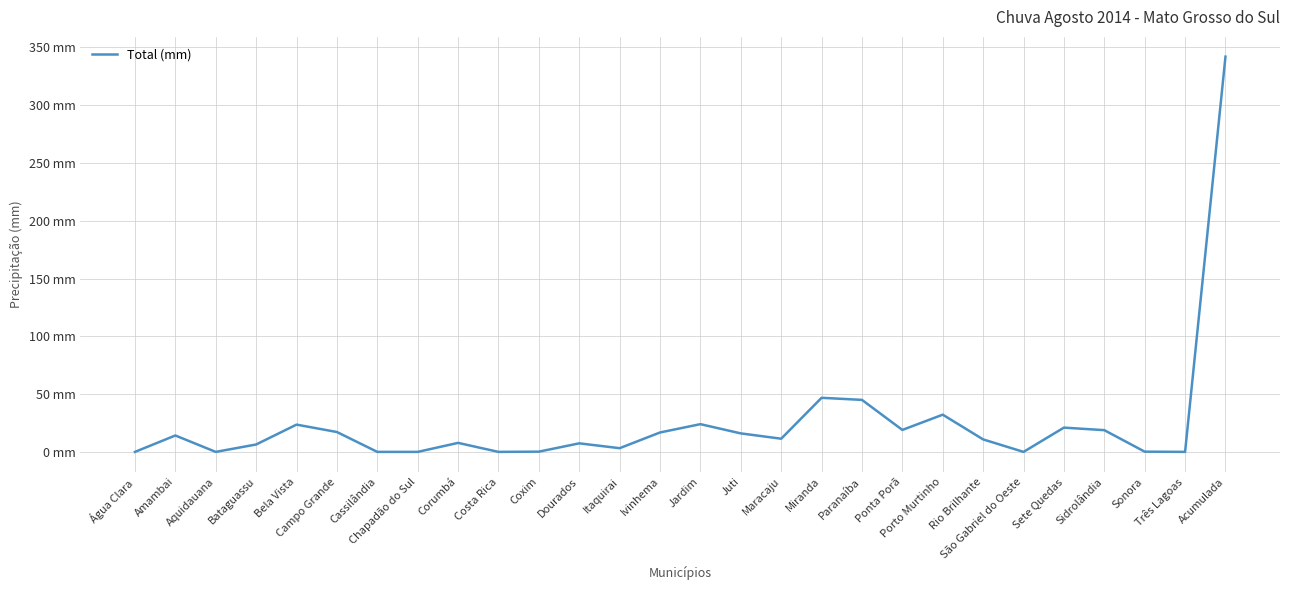

What is the ratio of the value at Sidrolândia to the value at Paranaíba?

0.4